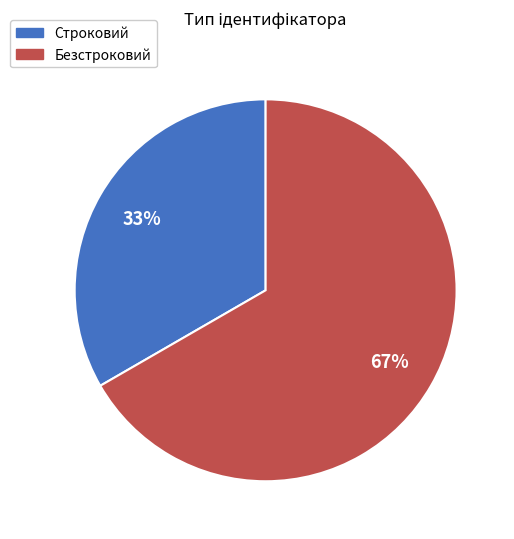

Count the number of slices in the pie.

2